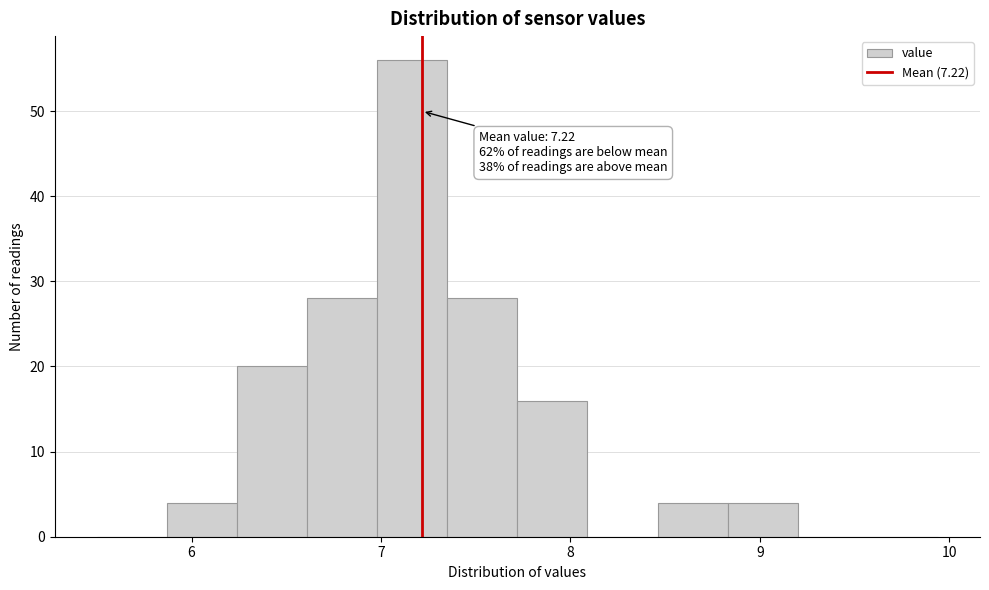

Read against the x-axis, roughly where is the centre of the tallest bar?

7.2